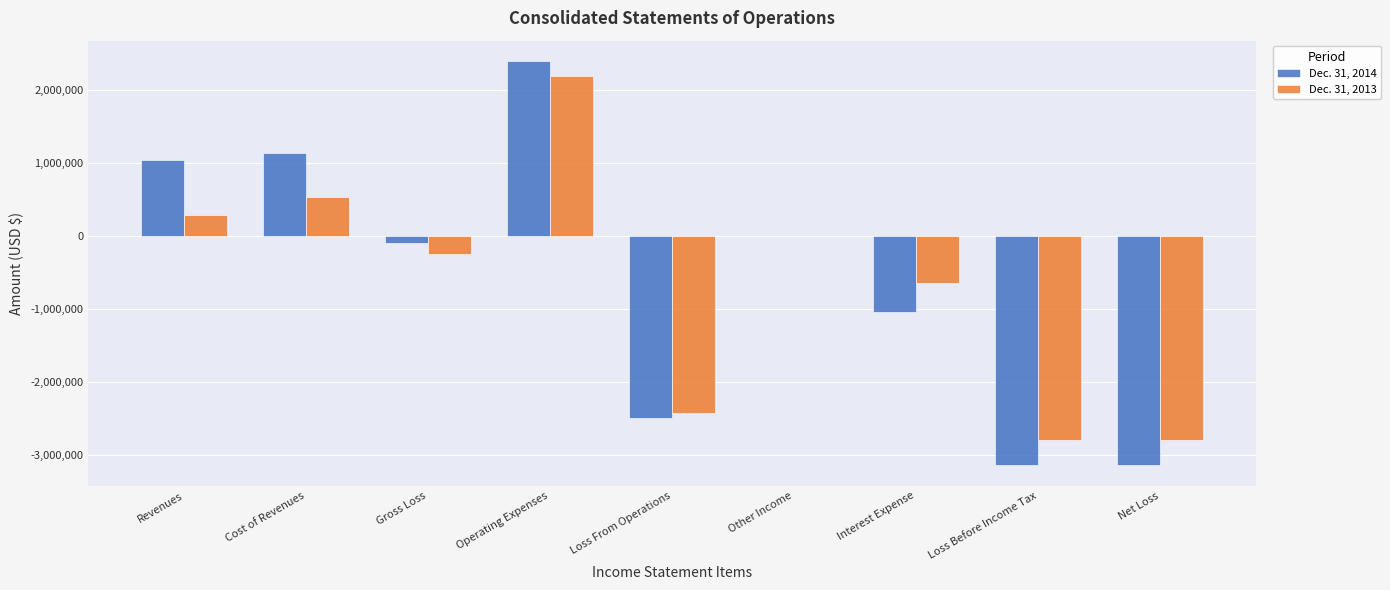

What is the average value of the Dec. 31, 2013 series?

-657260